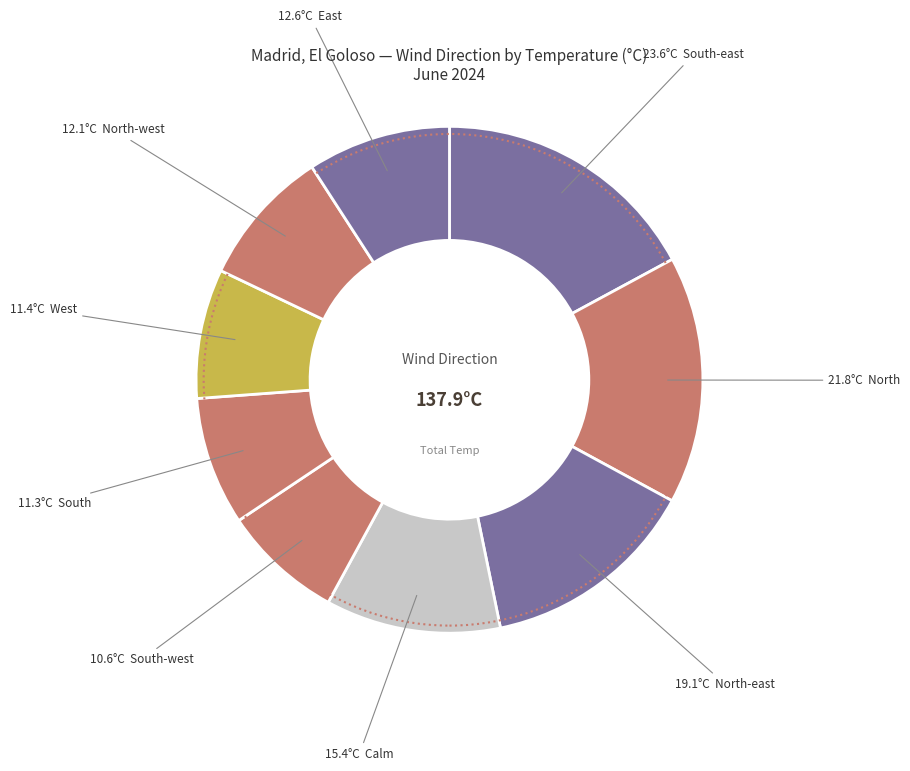

Count the number of slices in the pie.

9